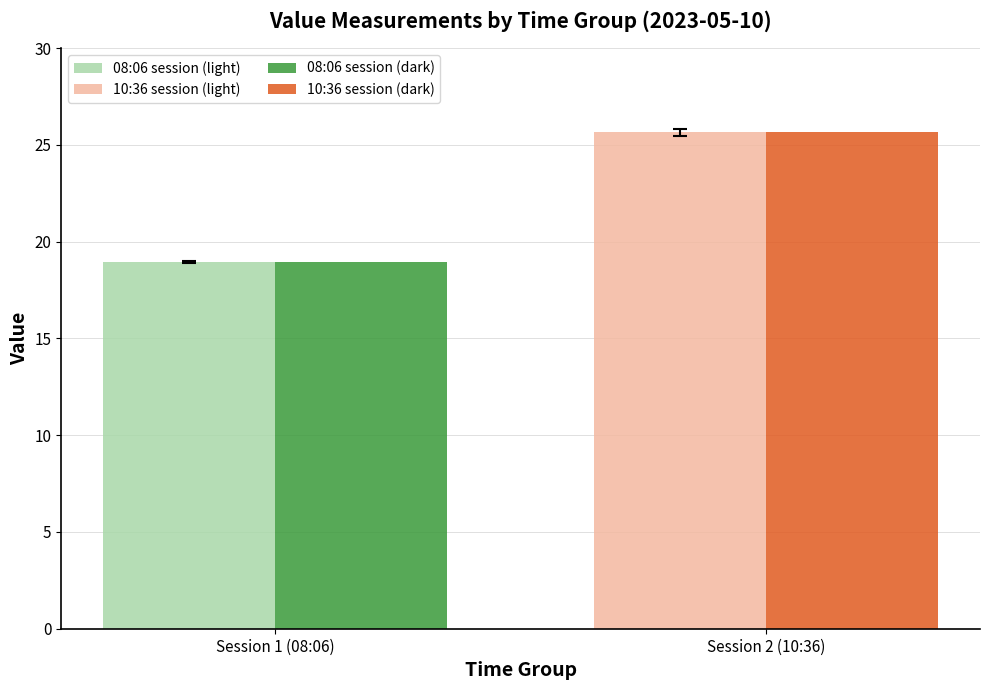

Are the bars grouped side by side (vs. stacked)?

Yes